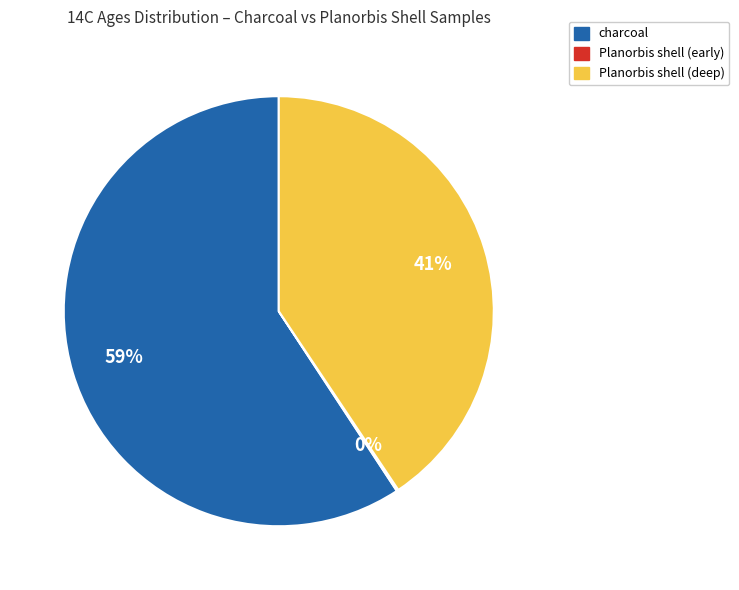

Is there a majority slice in this chart?

Yes